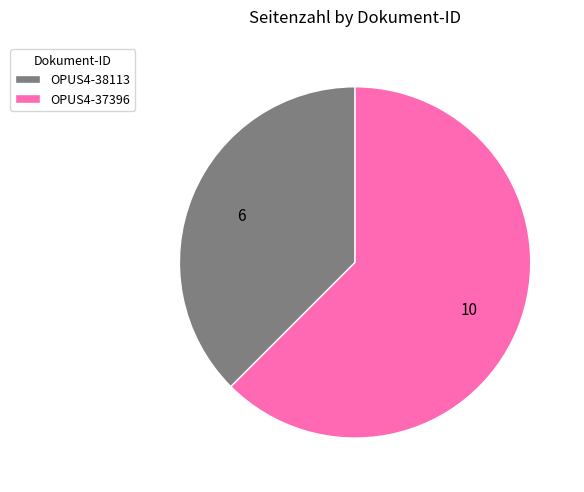

Which category has the smallest portion of the pie?

OPUS4-38113